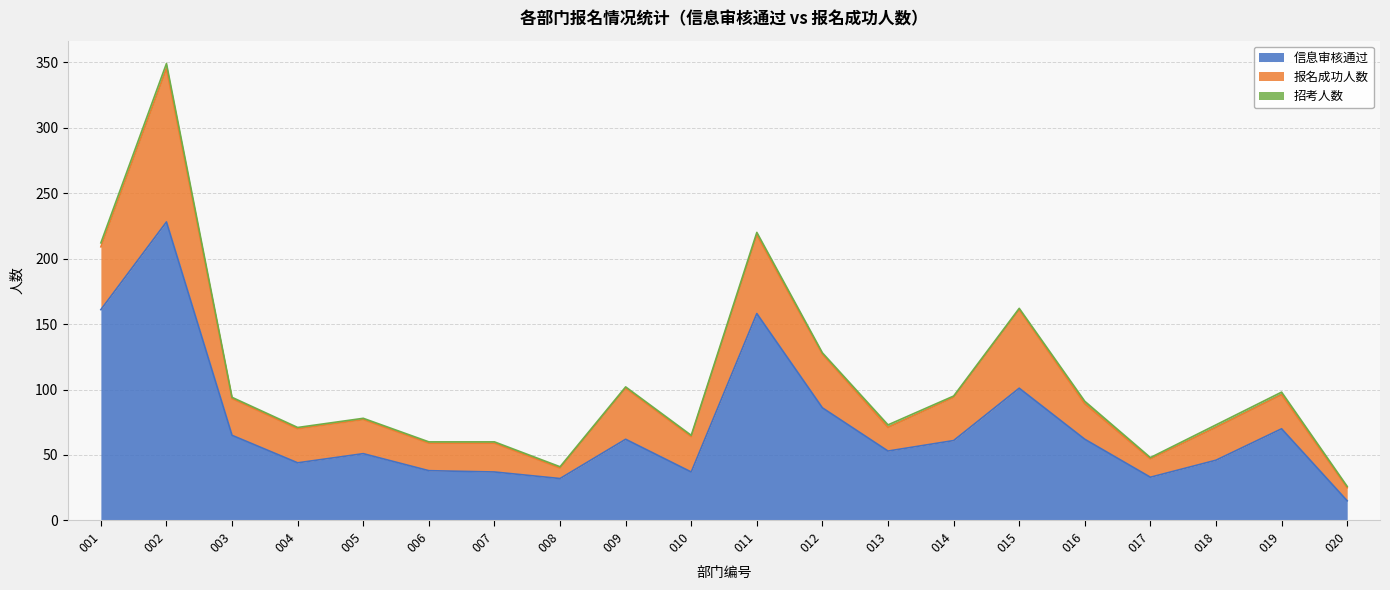

Reading right to left, transcribe all the data shown in this chart.

信息审核通过: 15	70	46	33	62	101	61	53	86	158	37	62	32	37	38	51	44	65	228	161
报名成功人数: 10	26	25	14	27	60	33	18	41	60	27	39	8	22	21	26	26	28	117	48
招考人数: 1	2	2	1	2	1	1	2	1	2	1	1	1	1	1	1	1	1	4	3